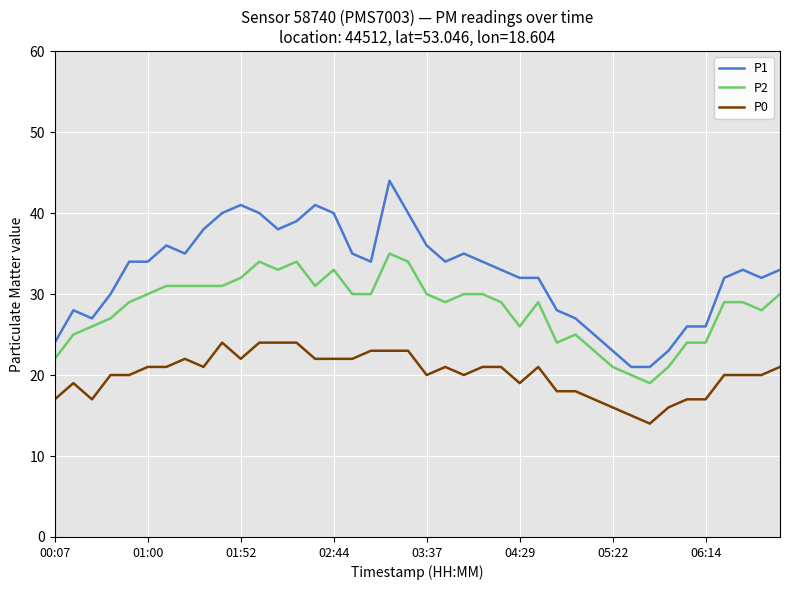

True or false: P2 and P0 cross at least once.

False